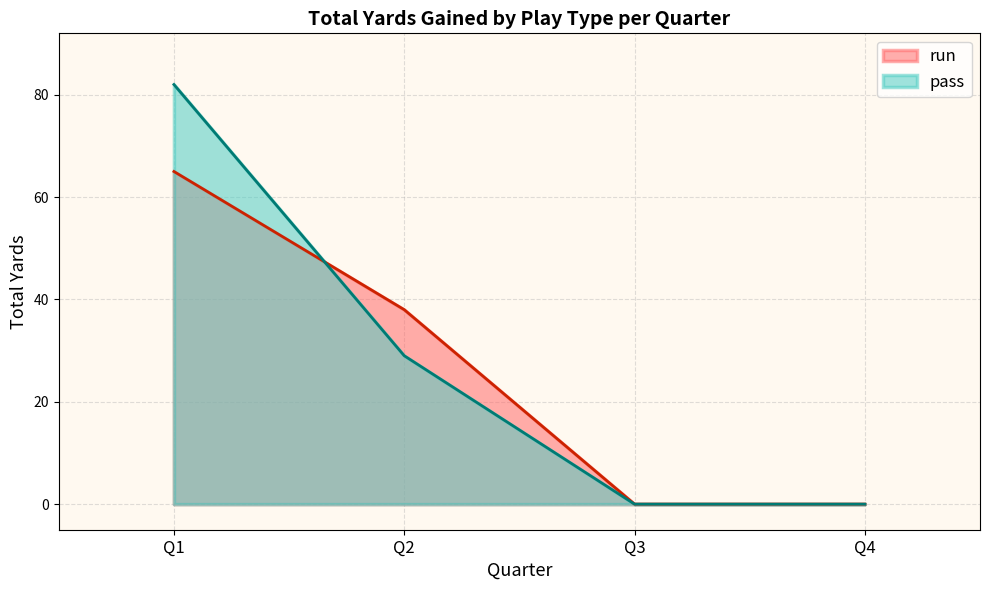

True or false: run has a value of -22 at Q3.

False